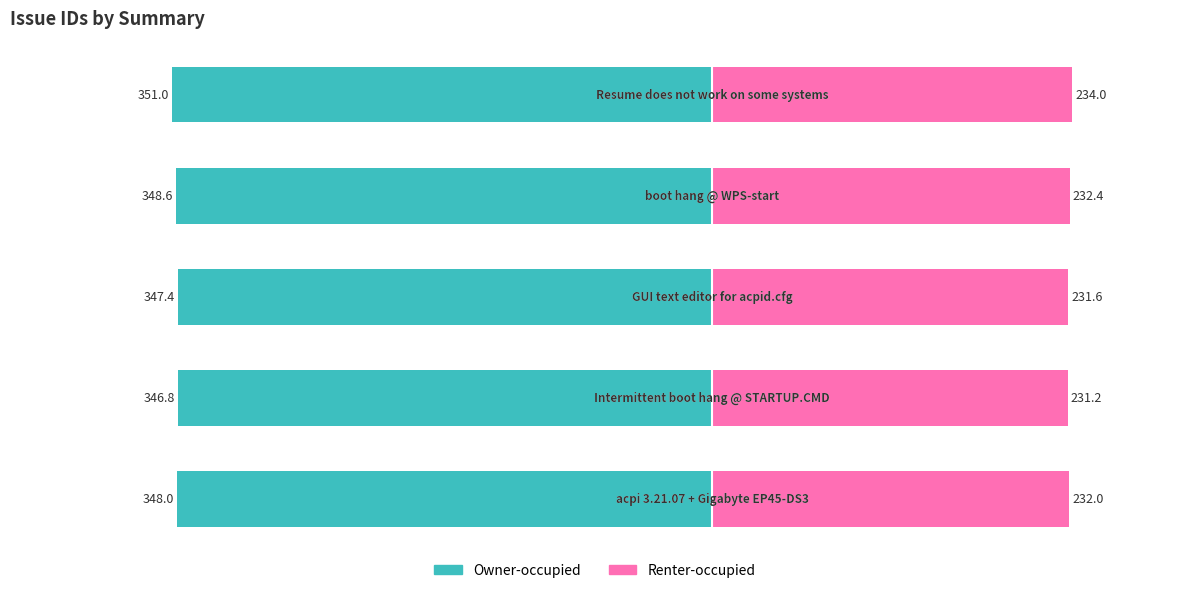

Are the bars grouped side by side (vs. stacked)?

Yes